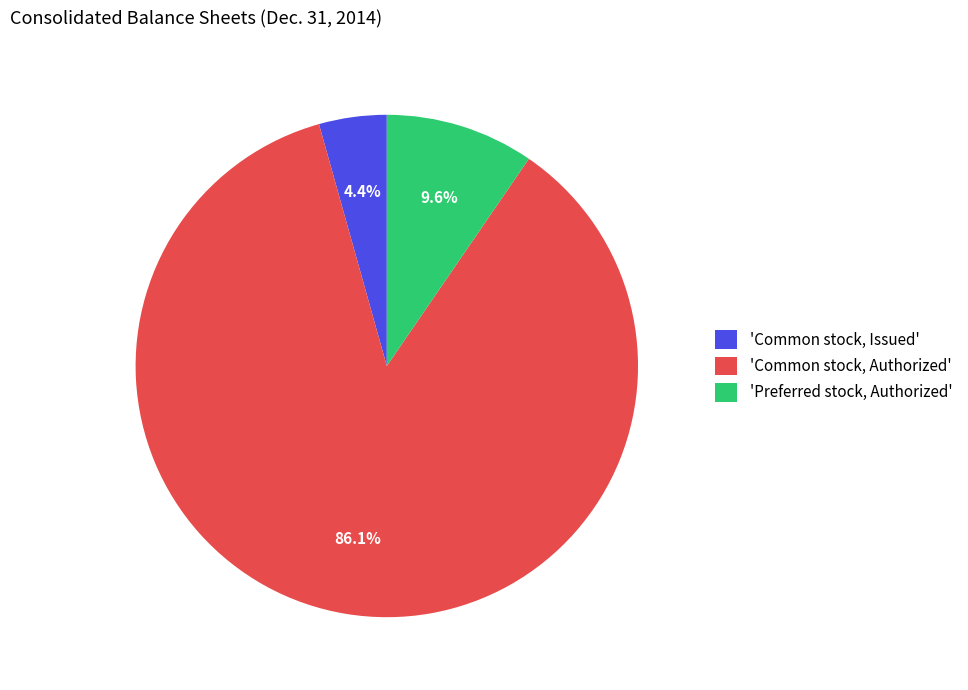

Is 'Preferred stock, Authorized' the majority of the pie?

No